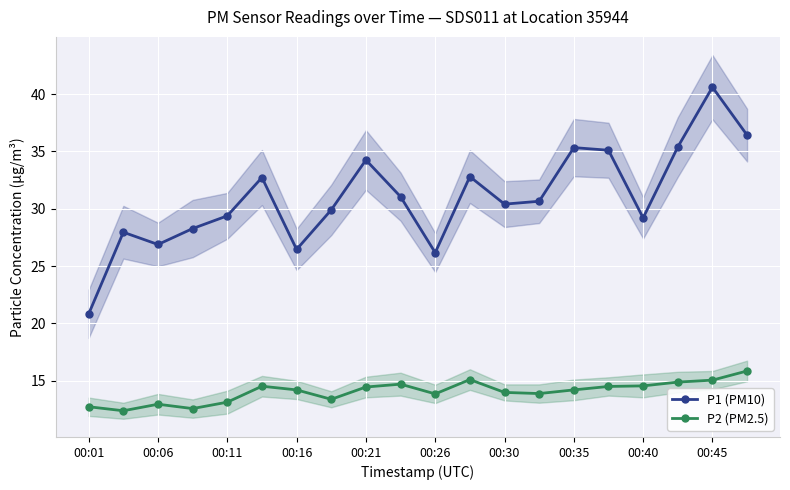

True or false: P1 (PM10) and P2 (PM2.5) cross at least once.

False